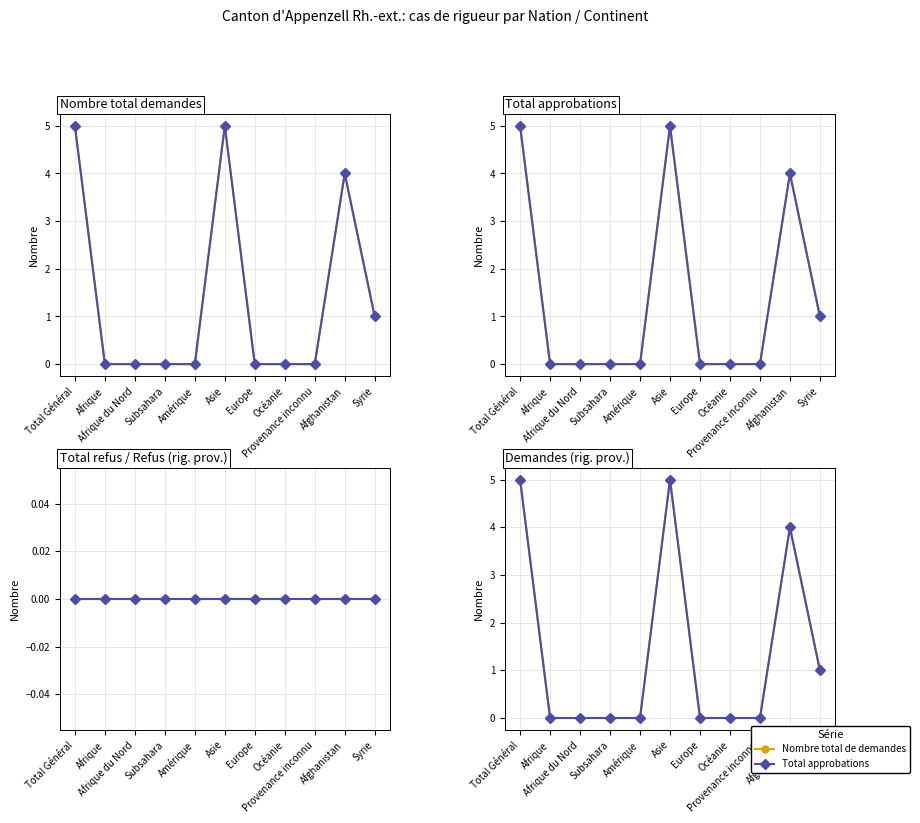

Reading left to right, extract all data points from this chart.

Nombre total de demandes: Total Général=5	Afrique=0	Afrique du Nord=0	Subsahara=0	Amérique=0	Asie=5	Europe=0	Océanie=0	Provenance inconnu=0	Afghanistan=4	Syrie=1
Approbations (rigueur provisoire): Total Général=5	Afrique=0	Afrique du Nord=0	Subsahara=0	Amérique=0	Asie=5	Europe=0	Océanie=0	Provenance inconnu=0	Afghanistan=4	Syrie=1
Total approbations: Total Général=5	Afrique=0	Afrique du Nord=0	Subsahara=0	Amérique=0	Asie=5	Europe=0	Océanie=0	Provenance inconnu=0	Afghanistan=4	Syrie=1
Demandes (rigueur provisoire): Total Général=5	Afrique=0	Afrique du Nord=0	Subsahara=0	Amérique=0	Asie=5	Europe=0	Océanie=0	Provenance inconnu=0	Afghanistan=4	Syrie=1
Total refus: Total Général=0	Afrique=0	Afrique du Nord=0	Subsahara=0	Amérique=0	Asie=0	Europe=0	Océanie=0	Provenance inconnu=0	Afghanistan=0	Syrie=0
Refus (rigueur provisoire): Total Général=0	Afrique=0	Afrique du Nord=0	Subsahara=0	Amérique=0	Asie=0	Europe=0	Océanie=0	Provenance inconnu=0	Afghanistan=0	Syrie=0